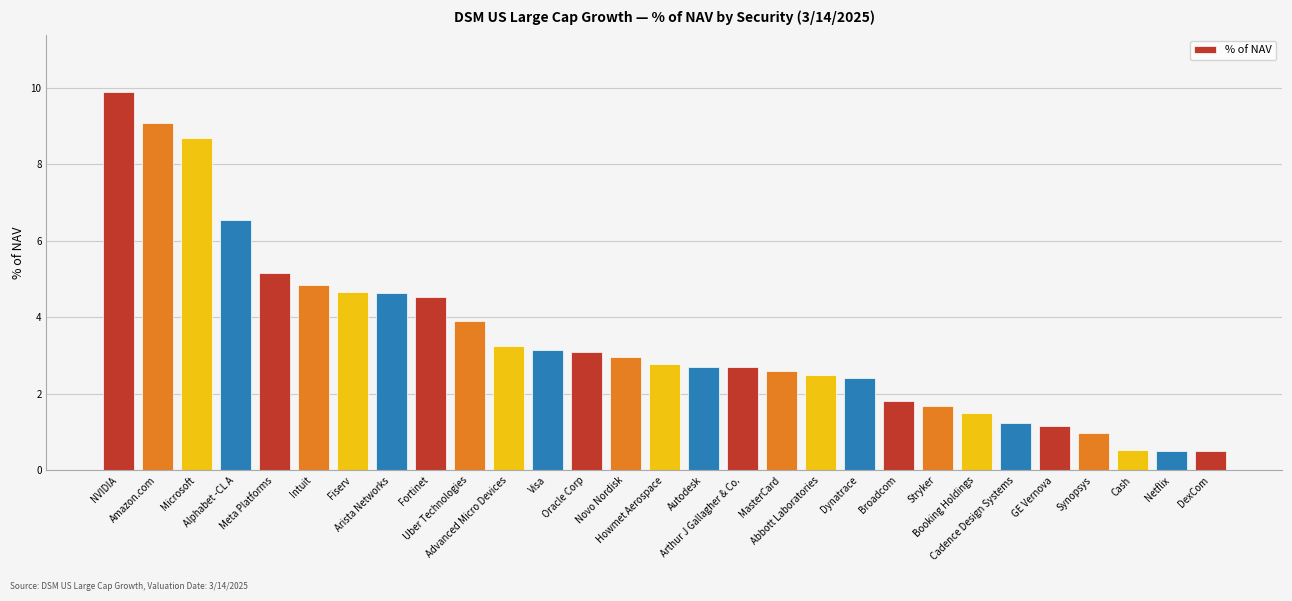

What is the value of the 8th bar from the left?

4.6